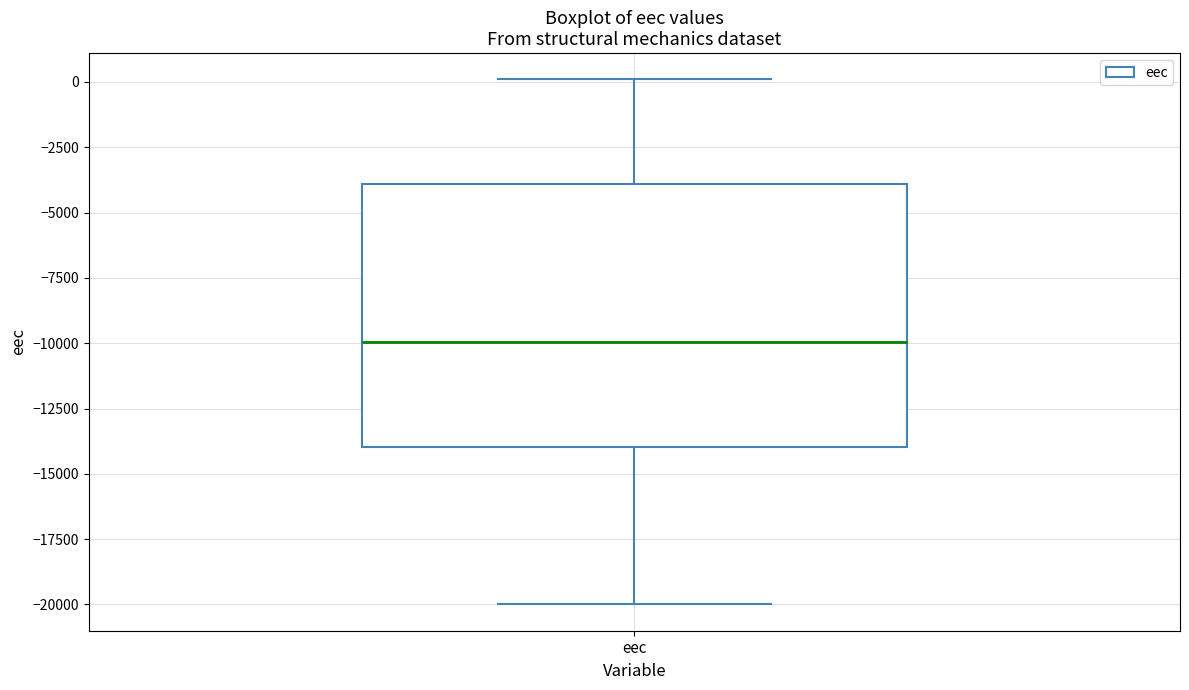

Read this box plot against the y-axis: the position of the median line, the range covered by the box, and the ends of both whiskers. The values are not printed on the chart, so give them approximately, as read against the axis.

median -10000, box -14000 to -4000, whiskers -20000 to 0